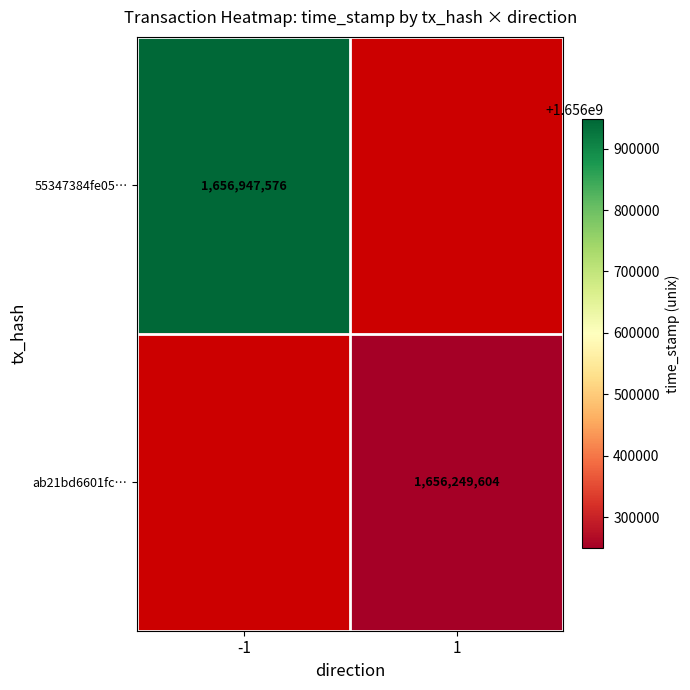

The value of ab21bd6601fc… at 1 is 1656249604. True or false?

True